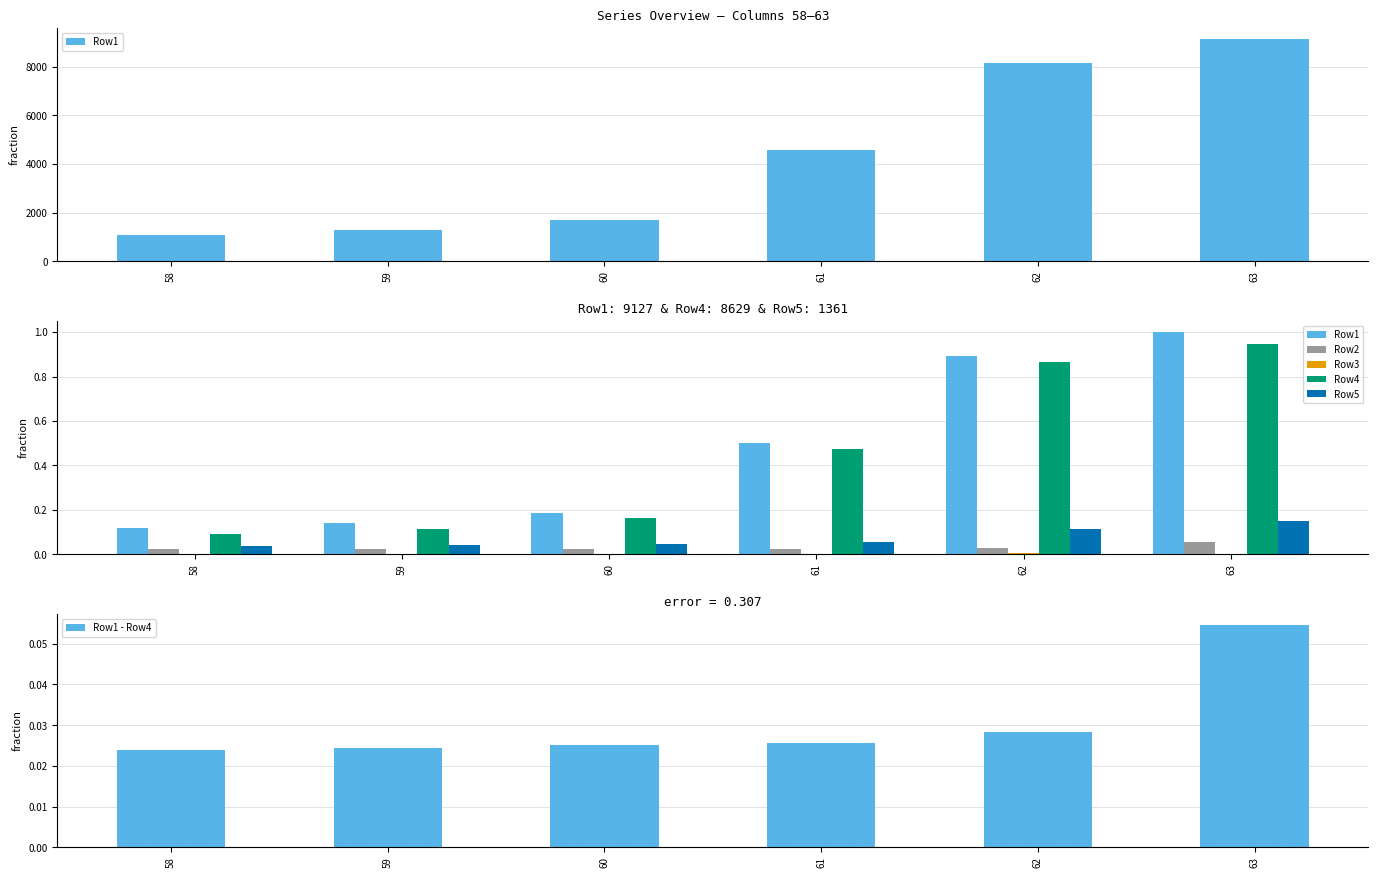

What are all the series names shown in the legend?

Row1, Row2, Row3, Row4, Row5, Row1 - Row4